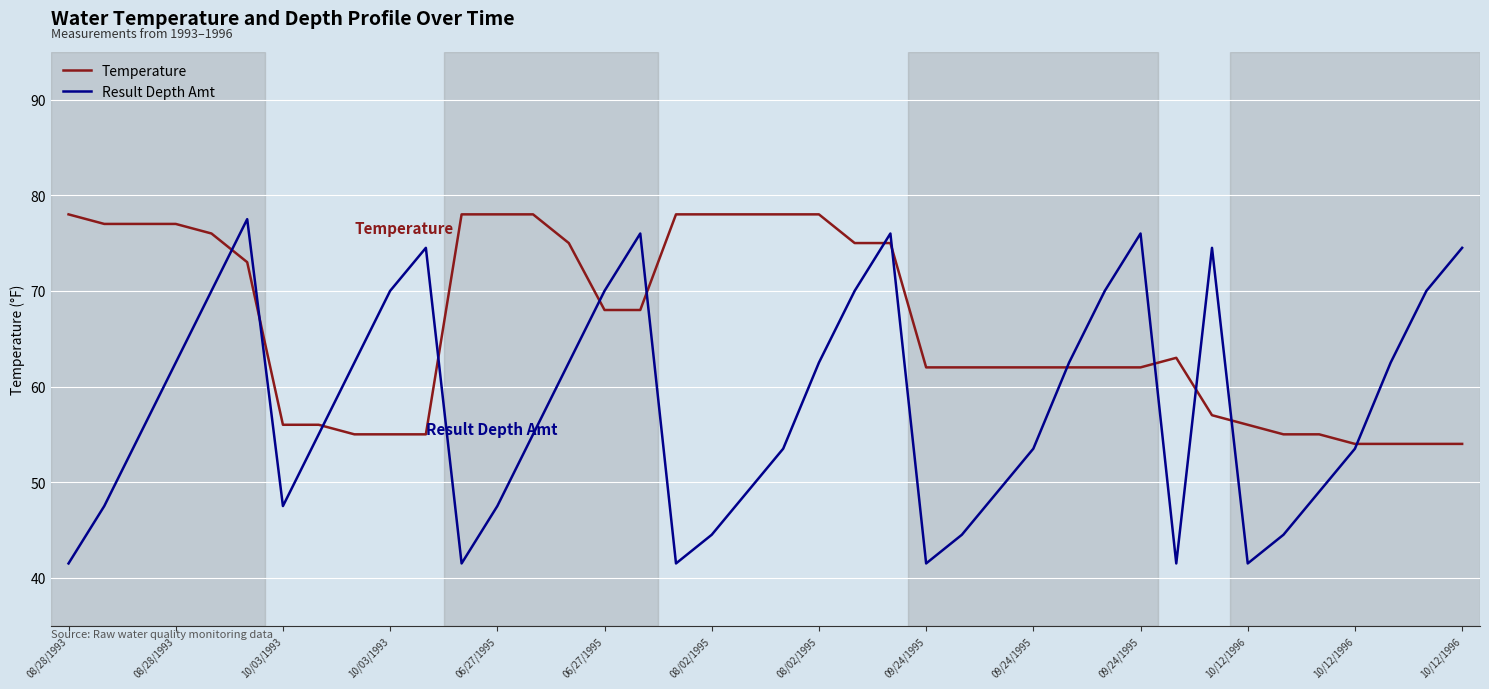

Rank the series by their average value, from lowest to highest.

Result Depth Amt, Temperature